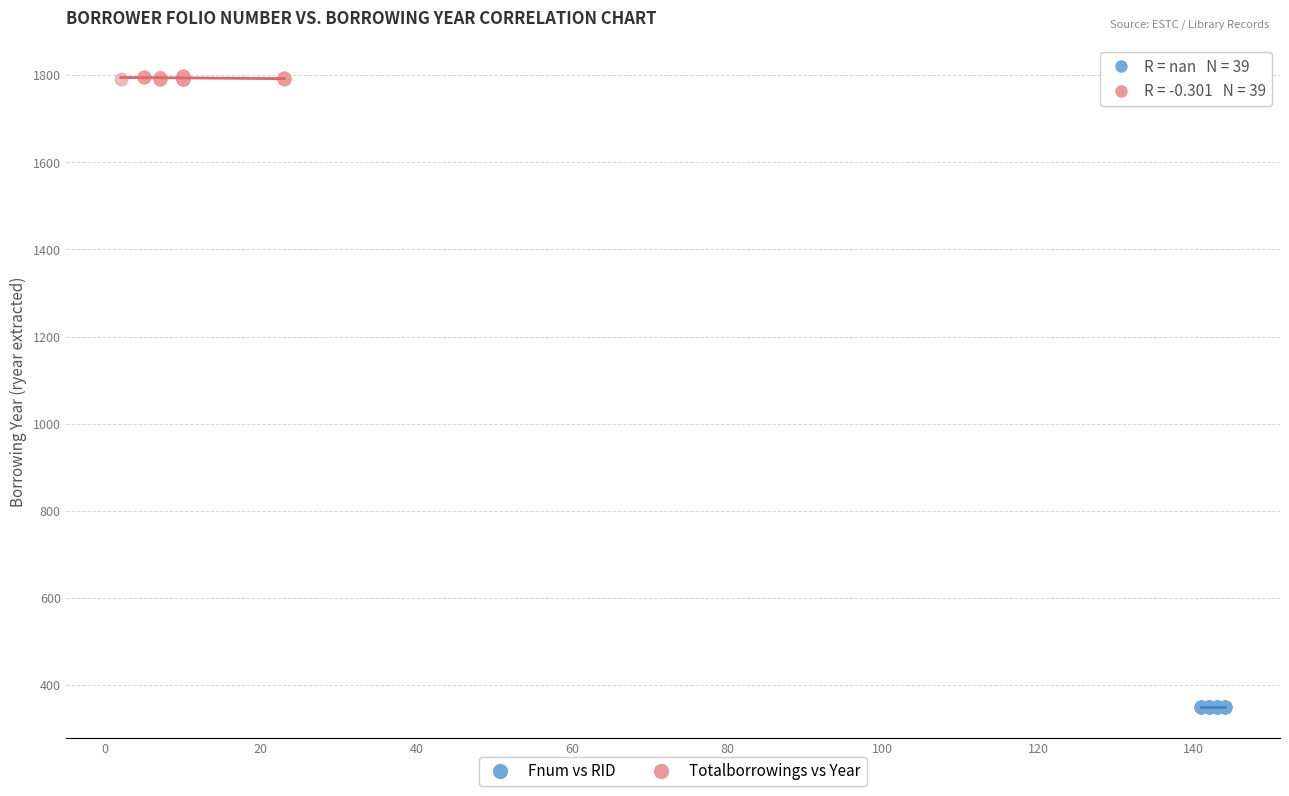

Which series contains the lowest Y value?

Fnum vs RID